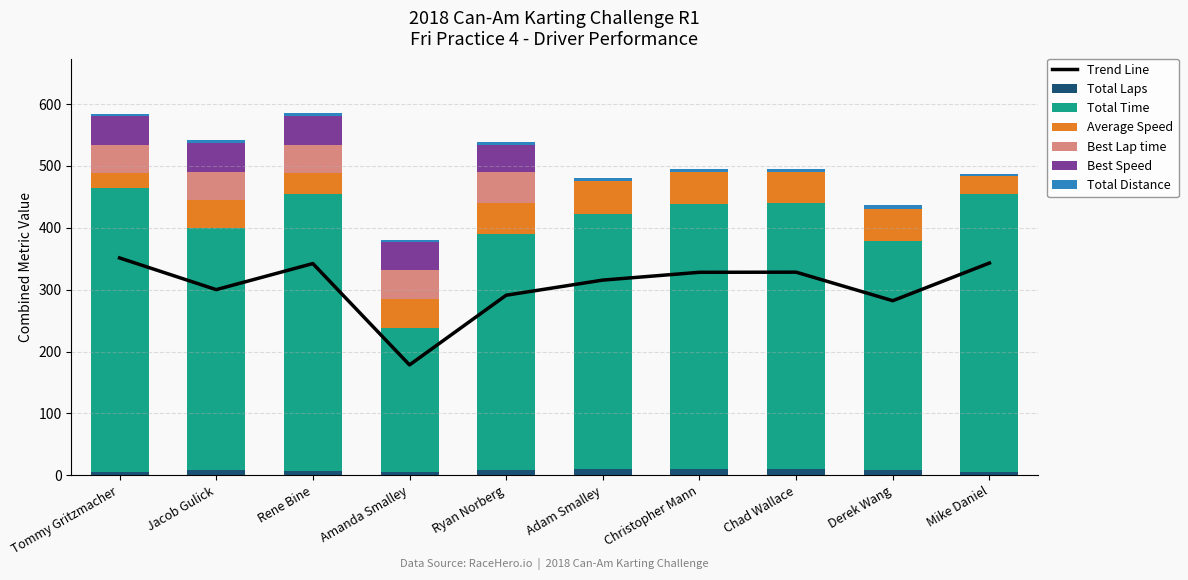

What position from the right is Christopher Mann?

4